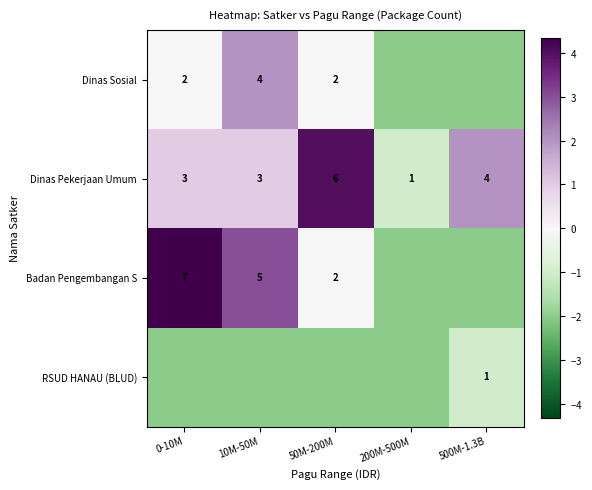

Is it true that Dinas Pekerjaan Umum equals 4 at 500M-1.3B?

True